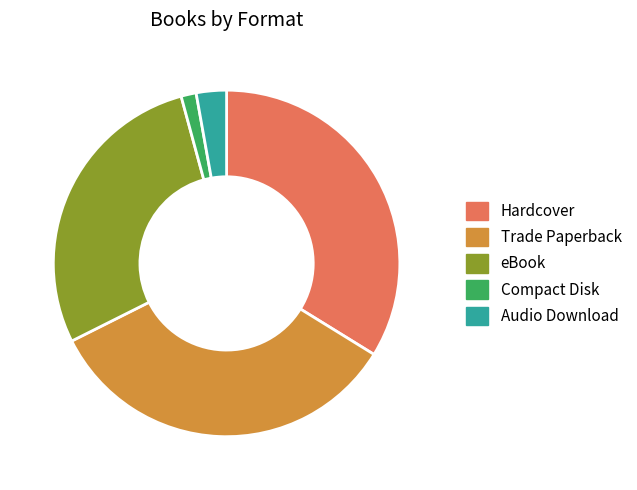

Which has a higher value, Hardcover or Compact Disk?

Hardcover